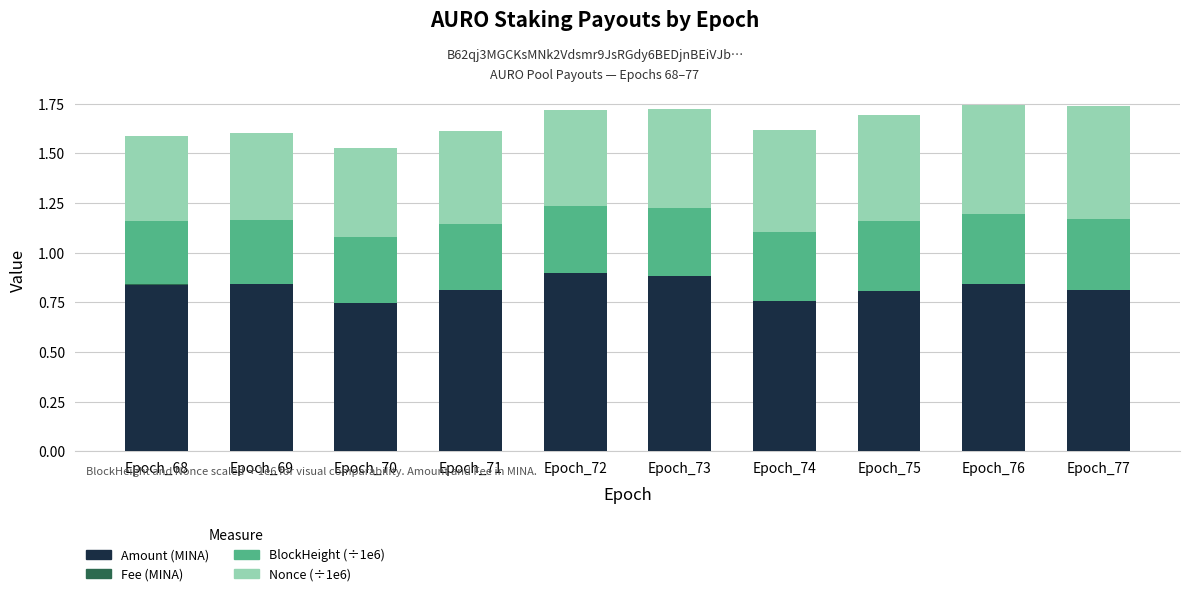

The Amount (MINA) series shows 0.8 at Epoch_68. True or false?

True